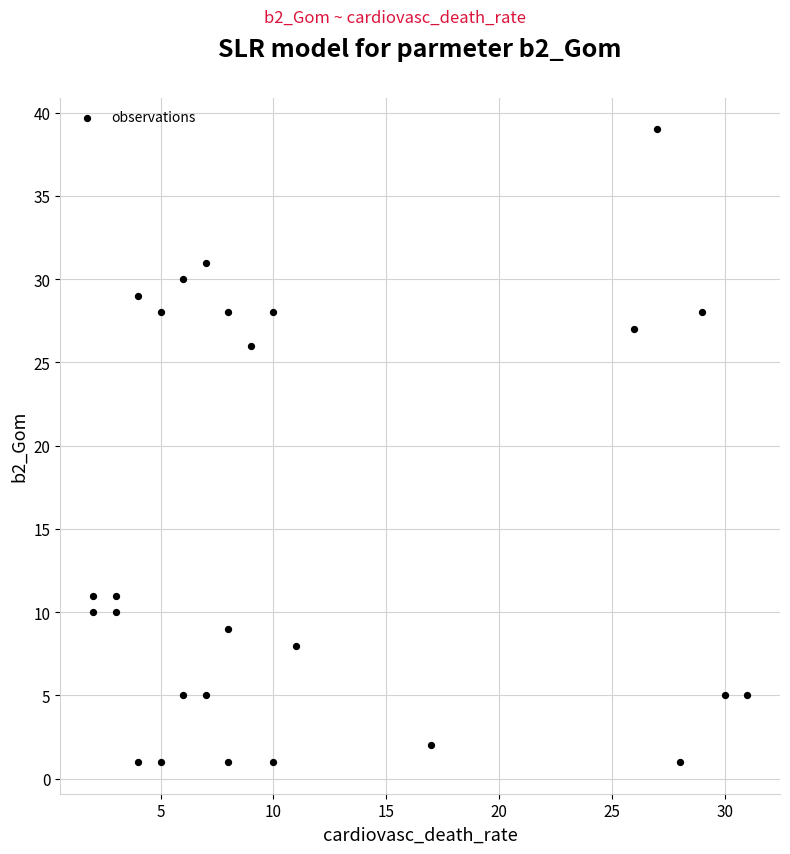

What is the range of X values (max minus min)?

29